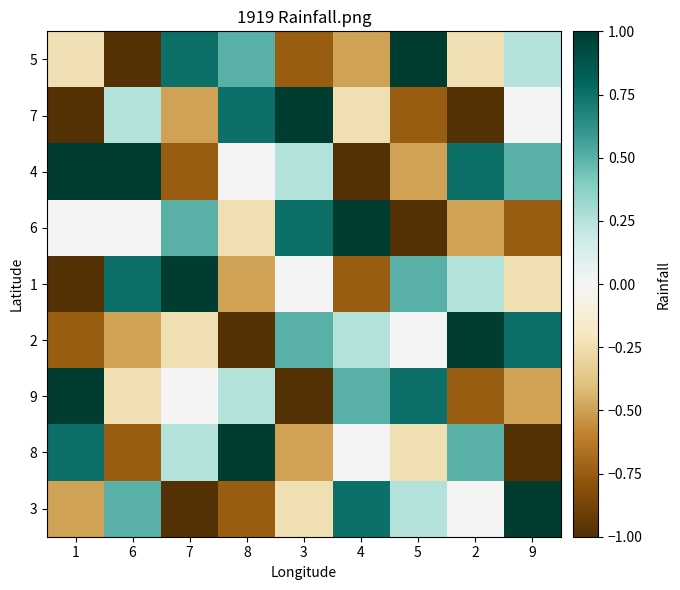

Reading right to left, extract all data points from this chart.

5: 9=0.2	2=-0.2	5=1.0	4=-0.5	3=-0.8	8=0.5	7=0.8	6=-1.0	1=-0.2
7: 9=0.0	2=-1.0	5=-0.8	4=-0.2	3=1.0	8=0.8	7=-0.5	6=0.2	1=-1.0
4: 9=0.5	2=0.8	5=-0.5	4=-1.0	3=0.2	8=0.0	7=-0.8	6=1.0	1=1.0
6: 9=-0.8	2=-0.5	5=-1.0	4=1.0	3=0.8	8=-0.2	7=0.5	6=0.0	1=0.0
1: 9=-0.2	2=0.2	5=0.5	4=-0.8	3=0.0	8=-0.5	7=1.0	6=0.8	1=-1.0
2: 9=0.8	2=1.0	5=0.0	4=0.2	3=0.5	8=-1.0	7=-0.2	6=-0.5	1=-0.8
9: 9=-0.5	2=-0.8	5=0.8	4=0.5	3=-1.0	8=0.2	7=0.0	6=-0.2	1=1.0
8: 9=-1.0	2=0.5	5=-0.2	4=0.0	3=-0.5	8=1.0	7=0.2	6=-0.8	1=0.8
3: 9=1.0	2=0.0	5=0.2	4=0.8	3=-0.2	8=-0.8	7=-1.0	6=0.5	1=-0.5